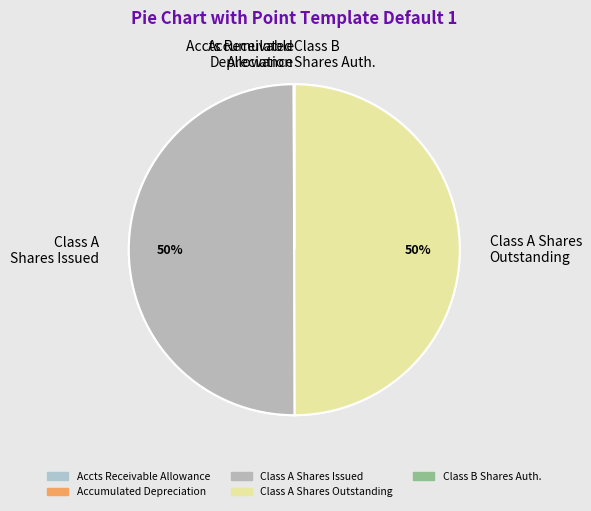

Which slice is the smallest?

Common Class B shares authorized